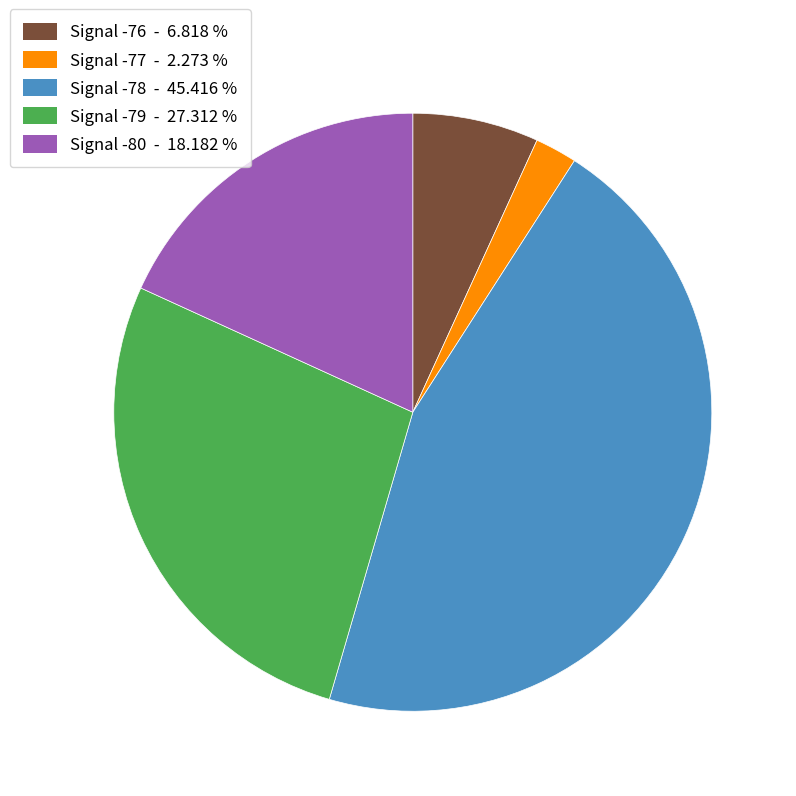

Is there any slice that represents more than half of the pie?

No